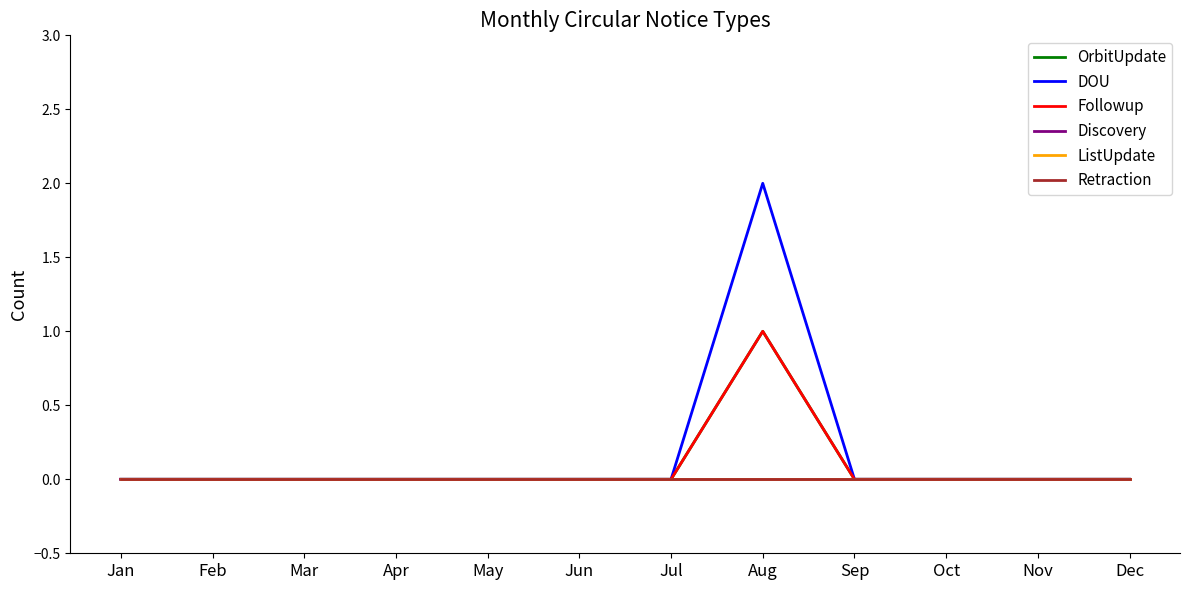

Is this an area chart (filled region under the line)?

No